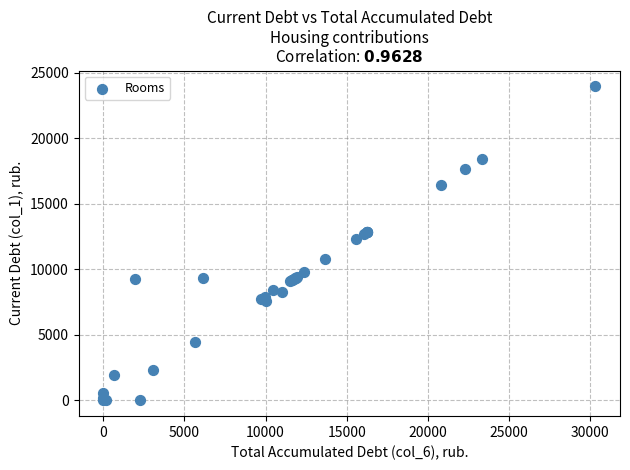

What Y value in the scatter plot is closest to 11979?

12326.4